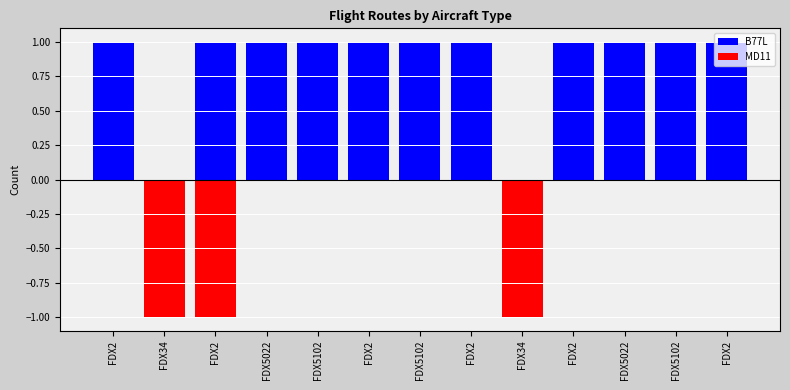

Which category has the lowest value across all series?

FDX34